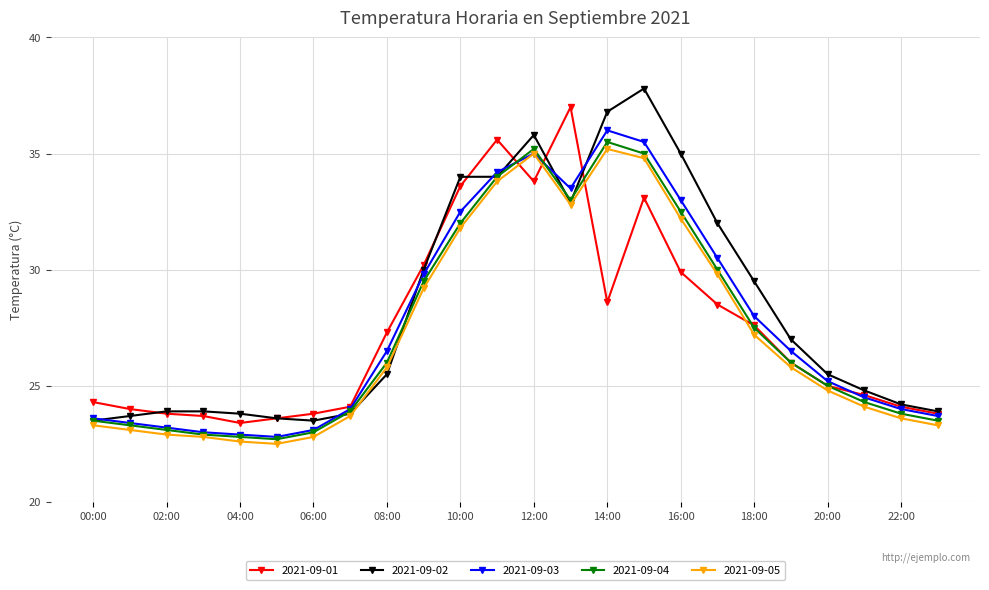

True or false: 2021-09-04 and 2021-09-01 cross at least once.

True